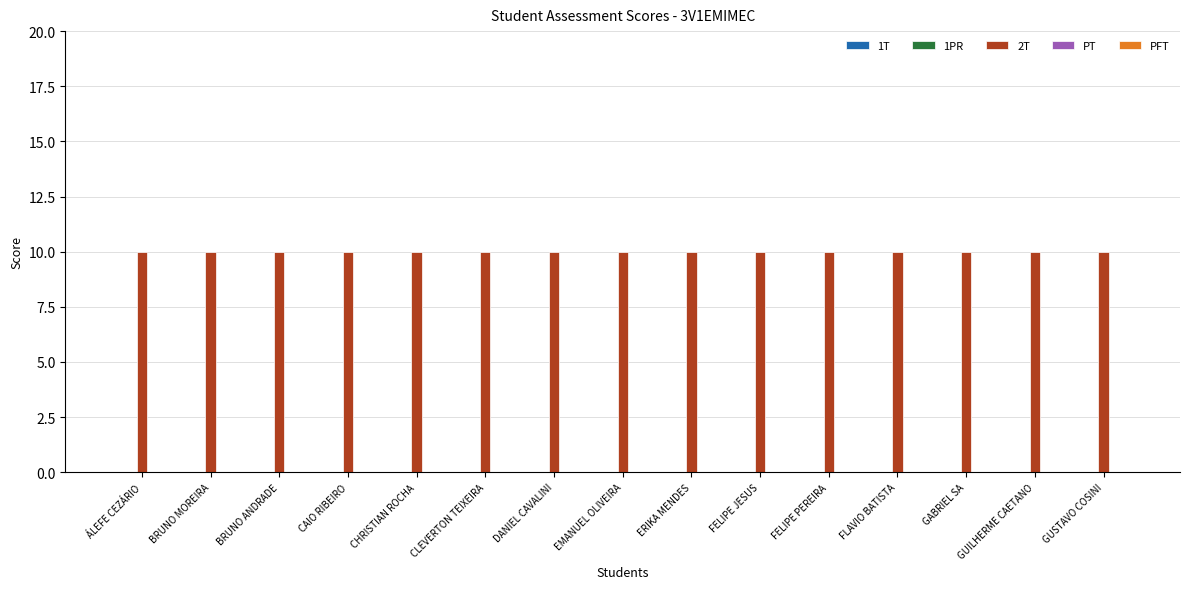

At which label does 2T reach its peak?

ÁLEFE CEZÁRIO